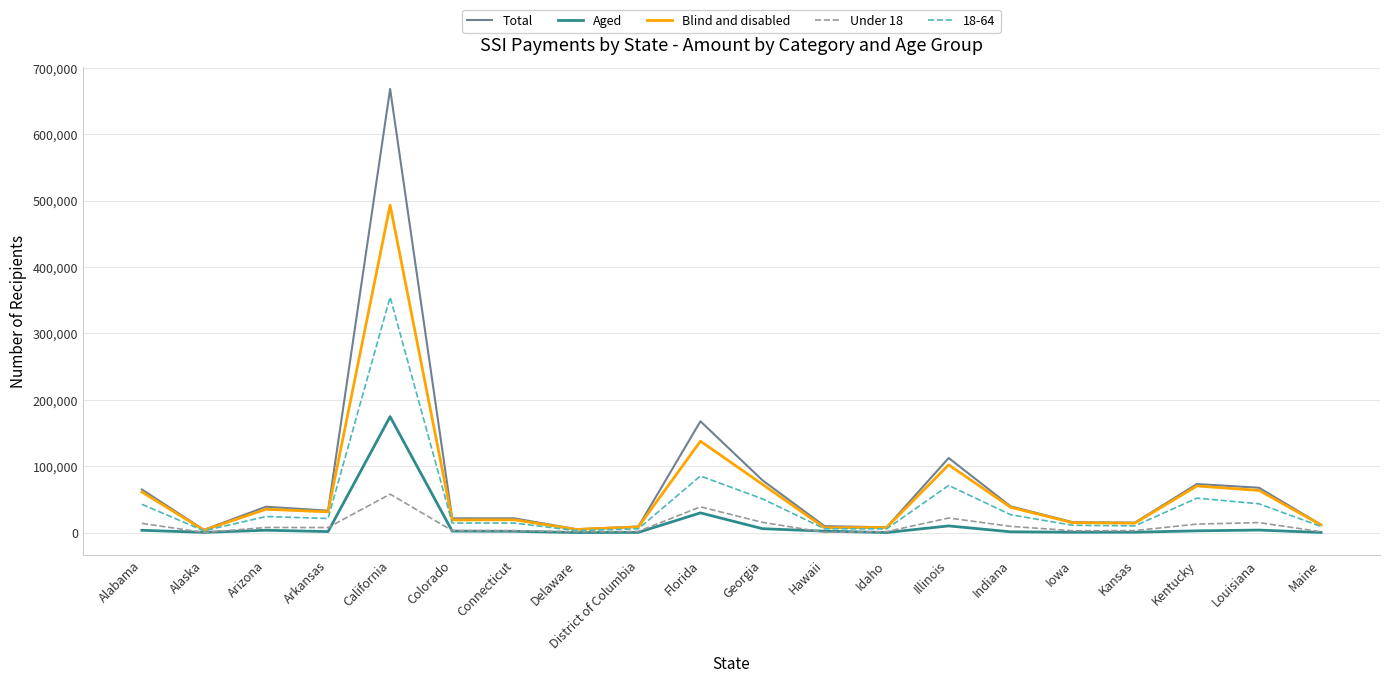

What is the total value across all series at Alabama?

187194